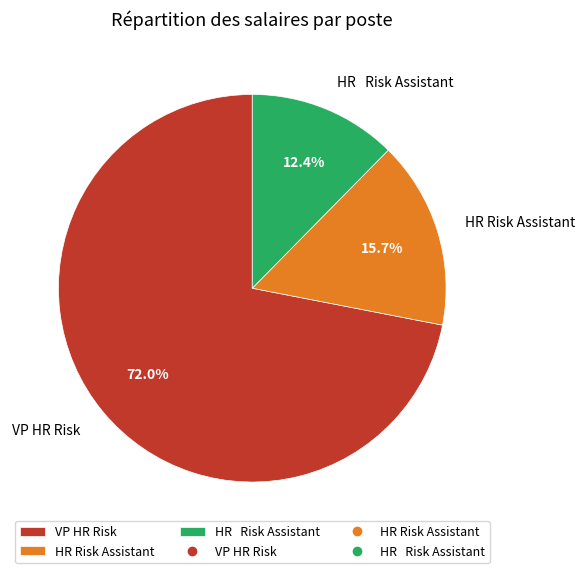

Is there any slice that represents more than half of the pie?

Yes